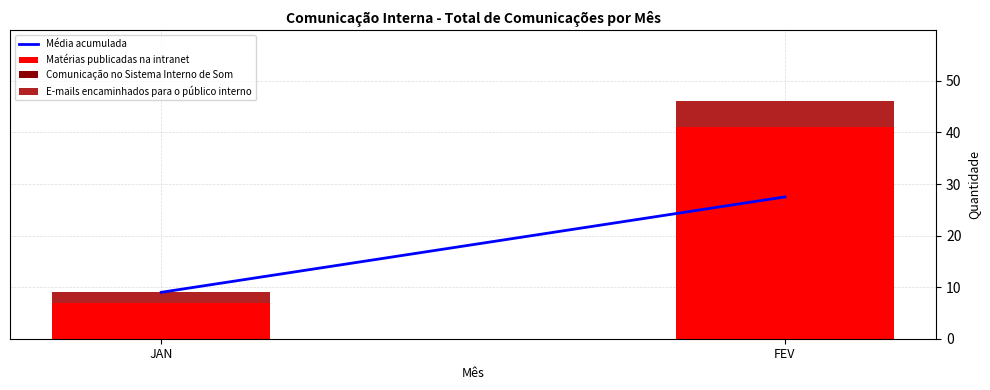

What is the approximate value of Matérias publicadas na intranet at FEV, to the nearest 10?

40